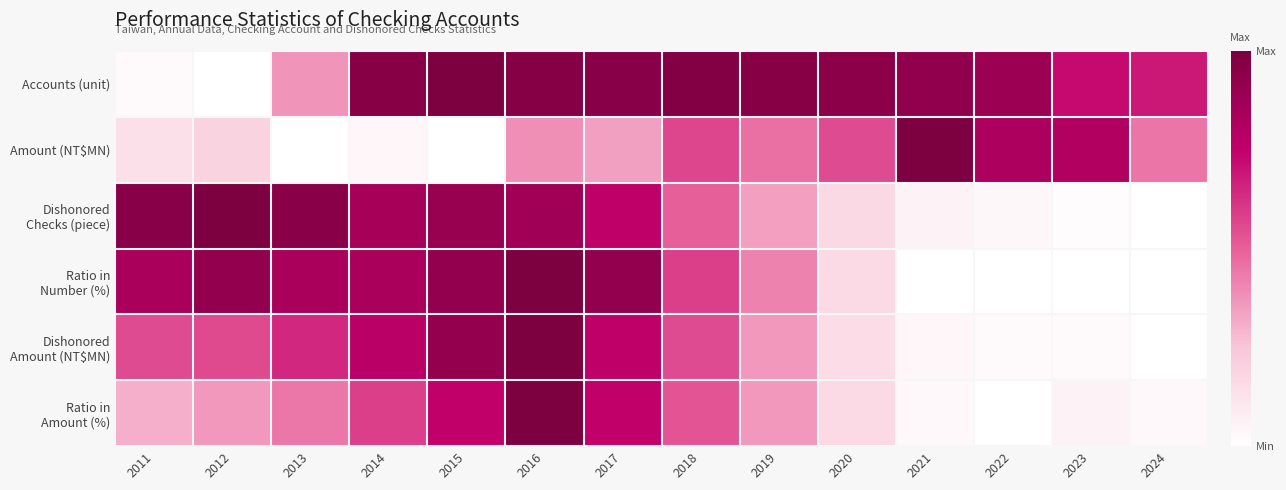

What is the total value across all series at 2012?

3.0